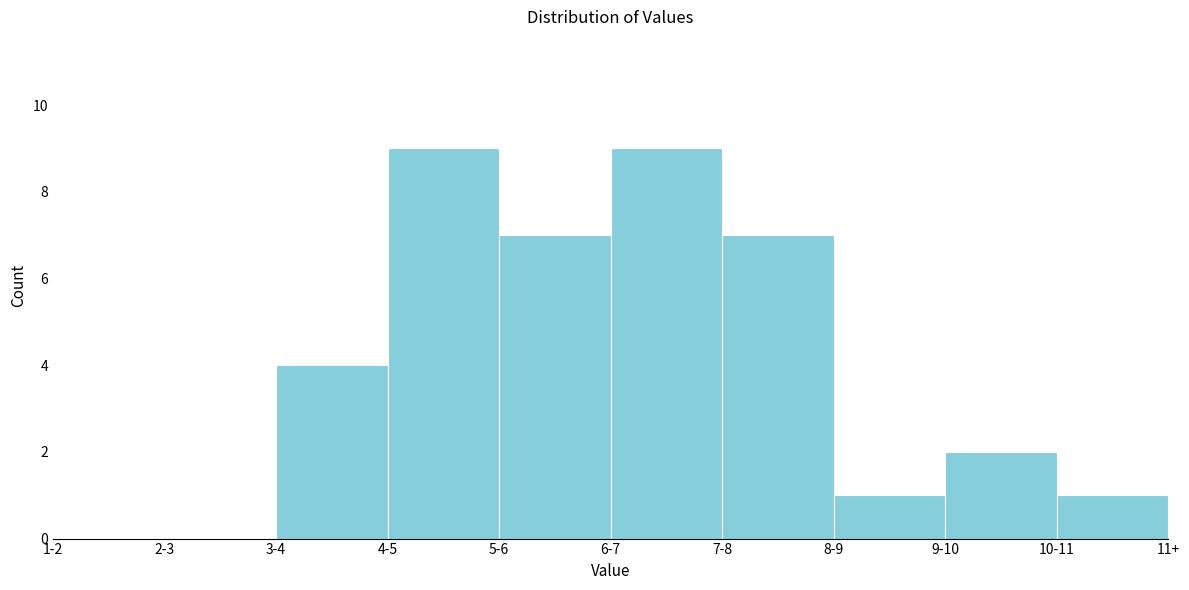

Reading left to right, transcribe all the data shown in this chart.

1-2=0	2-3=0	3-4=4	4-5=9	5-6=7	6-7=9	7-8=7	8-9=1	9-10=2	10-11=1